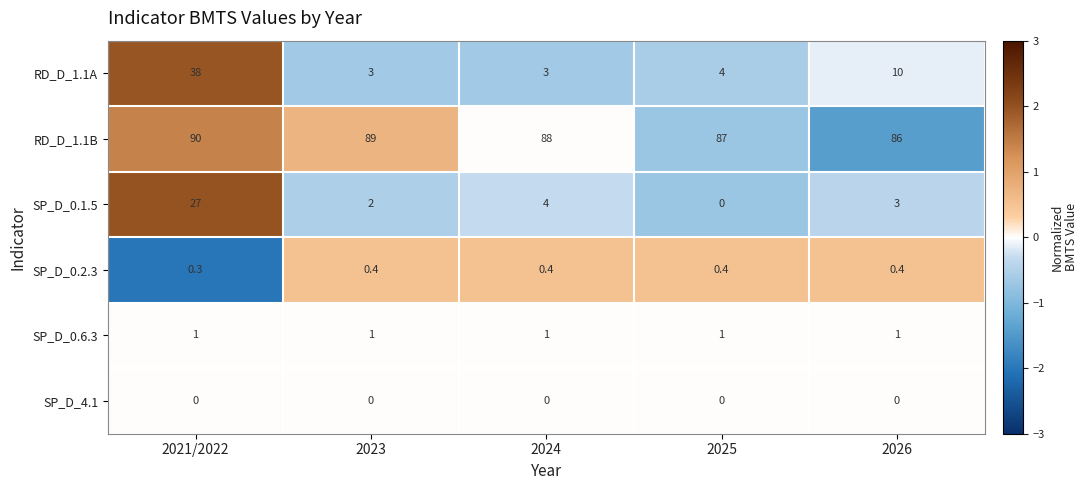

Reading left to right, transcribe all the data shown in this chart.

RD_D_1.1A: 38.0	3.0	3.0	4.0	10.0
RD_D_1.1B: 90.0	89.0	88.0	87.0	86.0
SP_D_0.1.5: 27.0	2.0	4.0	0.0	3.0
SP_D_0.2.3: 0.3	0.4	0.4	0.4	0.4
SP_D_0.6.3: 1.0	1.0	1.0	1.0	1.0
SP_D_4.1: 0.0	0.0	0.0	0.0	0.0